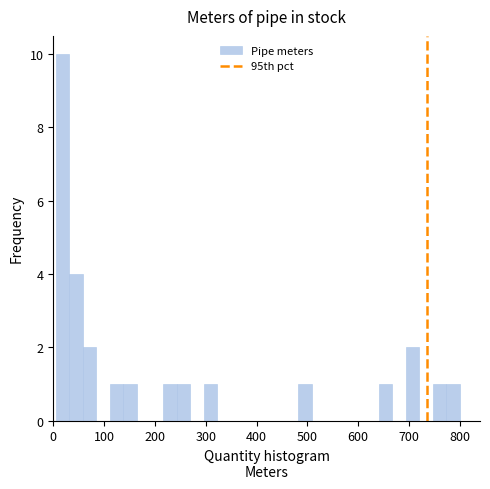

Read against the x-axis, roughly where is the centre of the tallest bar?

20